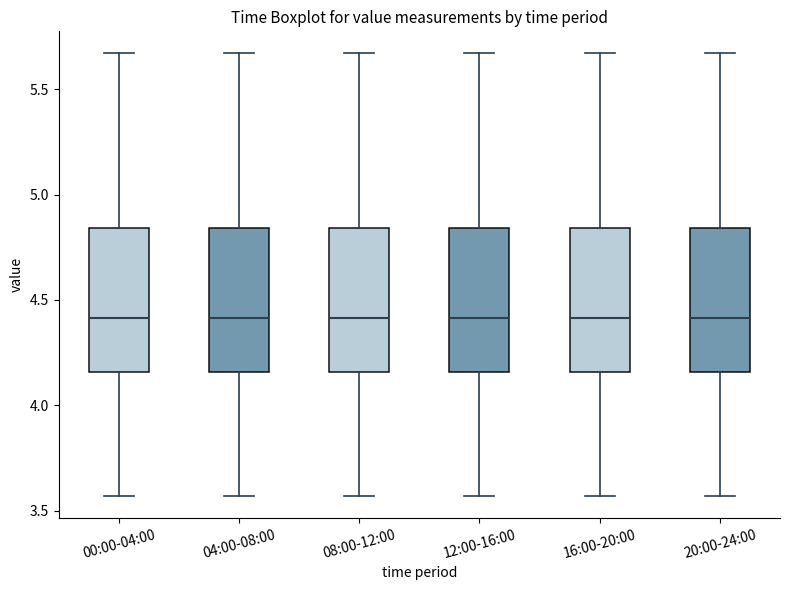

Reading left to right, read every box against the y-axis: the position of its median line, the range the box covers, and the ends of its whiskers. The values are not printed on the chart, so give them approximately, as read against the axis.

00:00-04:00: median 4.40, box 4.15 to 4.85, whiskers 3.55 to 5.65
04:00-08:00: median 4.40, box 4.15 to 4.85, whiskers 3.55 to 5.65
08:00-12:00: median 4.40, box 4.15 to 4.85, whiskers 3.55 to 5.65
12:00-16:00: median 4.40, box 4.15 to 4.85, whiskers 3.55 to 5.65
16:00-20:00: median 4.40, box 4.15 to 4.85, whiskers 3.55 to 5.65
20:00-24:00: median 4.40, box 4.15 to 4.85, whiskers 3.55 to 5.65